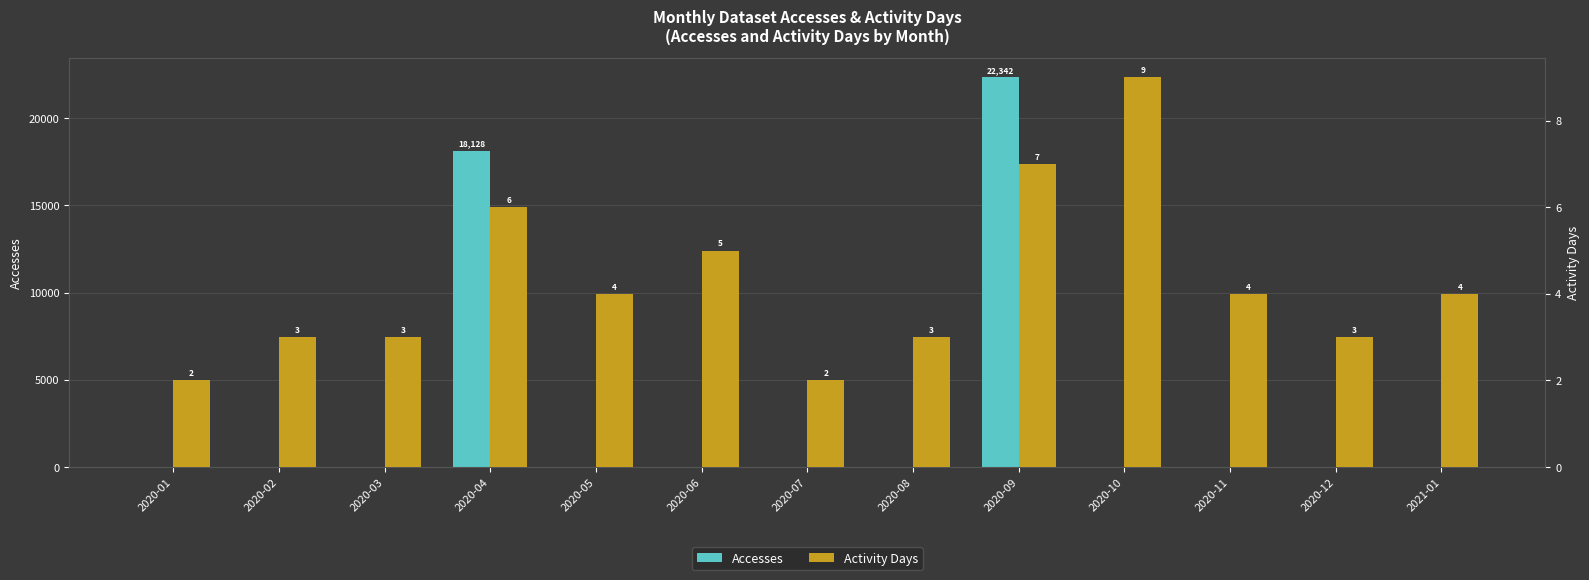

What is the maximum value shown in the chart?

22342